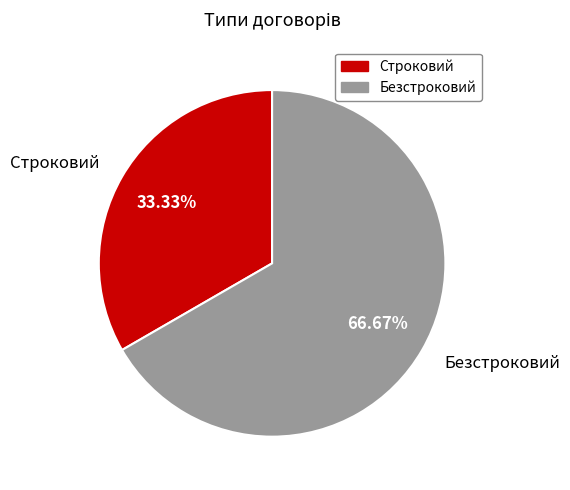

Do Безстроковий and Строковий together represent more than half of the pie?

Yes